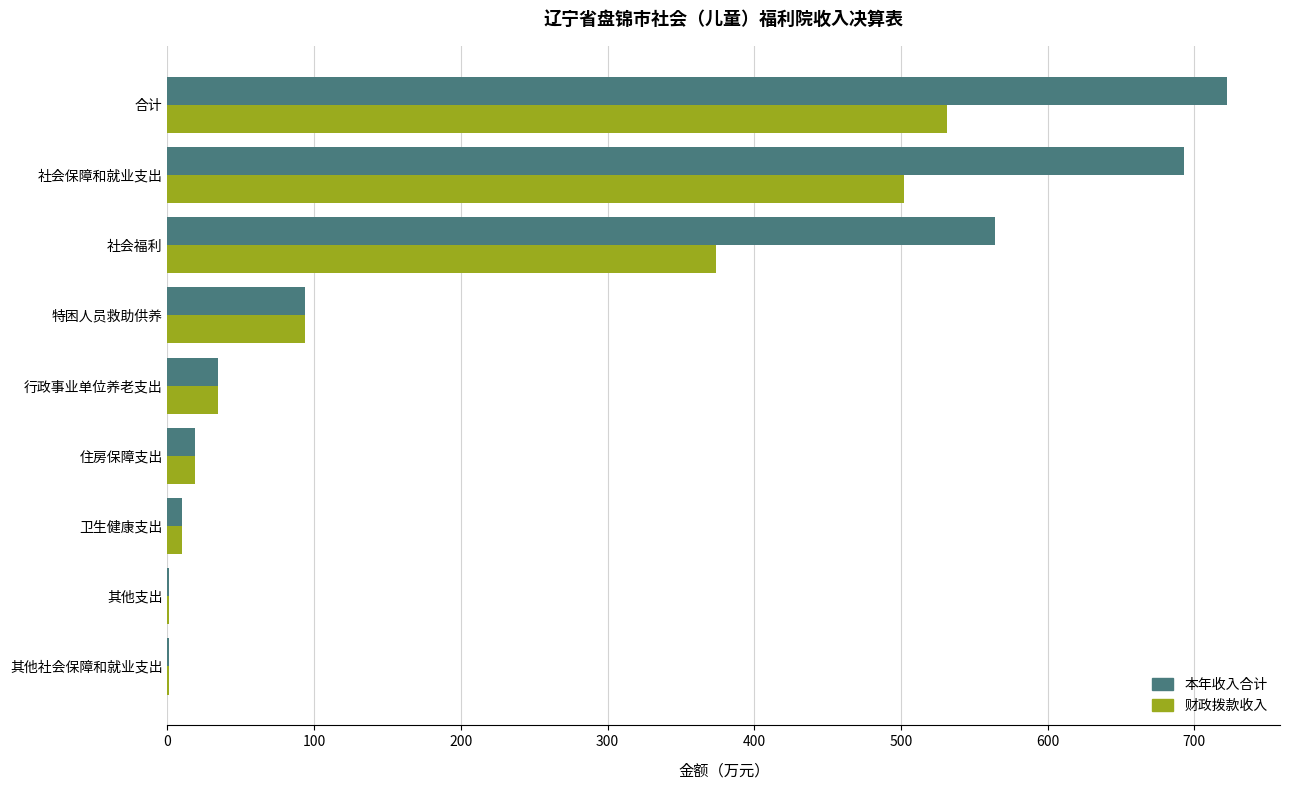

At which label is 本年收入合计 closest to 361?

社会福利